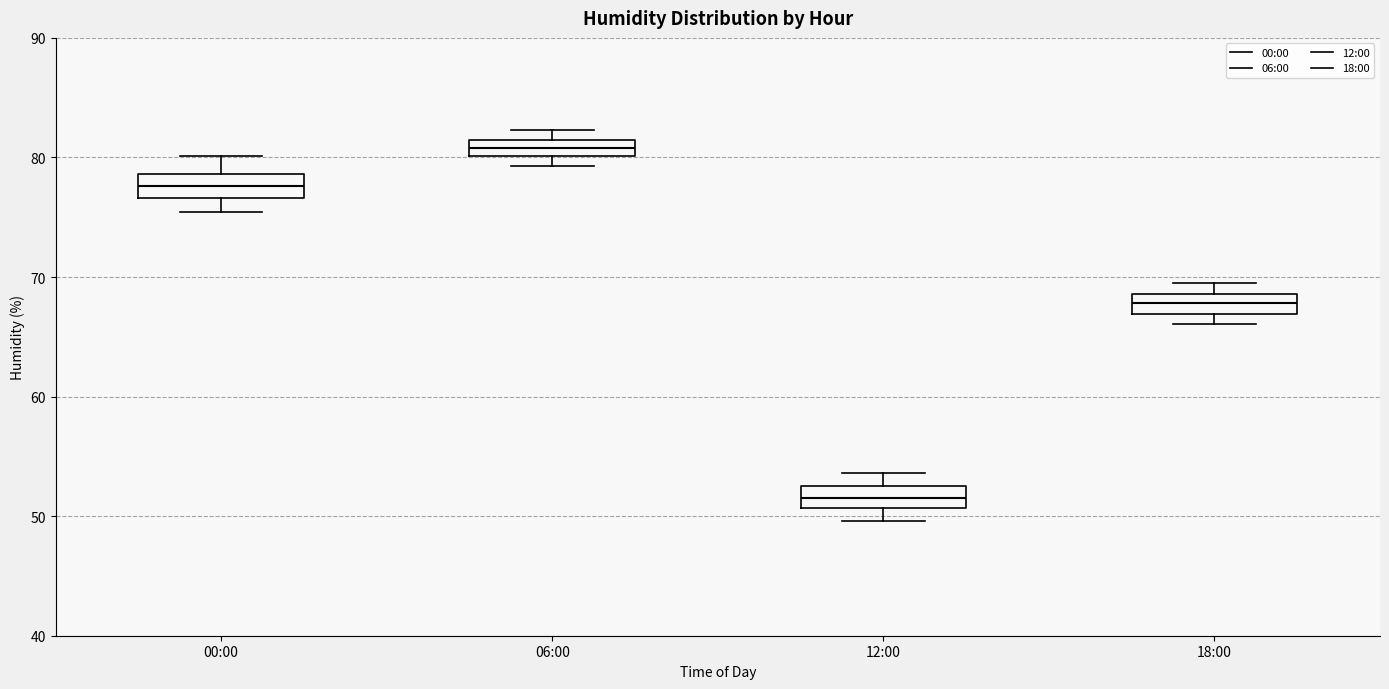

Where is the upper edge of the box for 00:00 on the y-axis? The values are not printed on the chart, so give them approximately, as read against the axis.

79